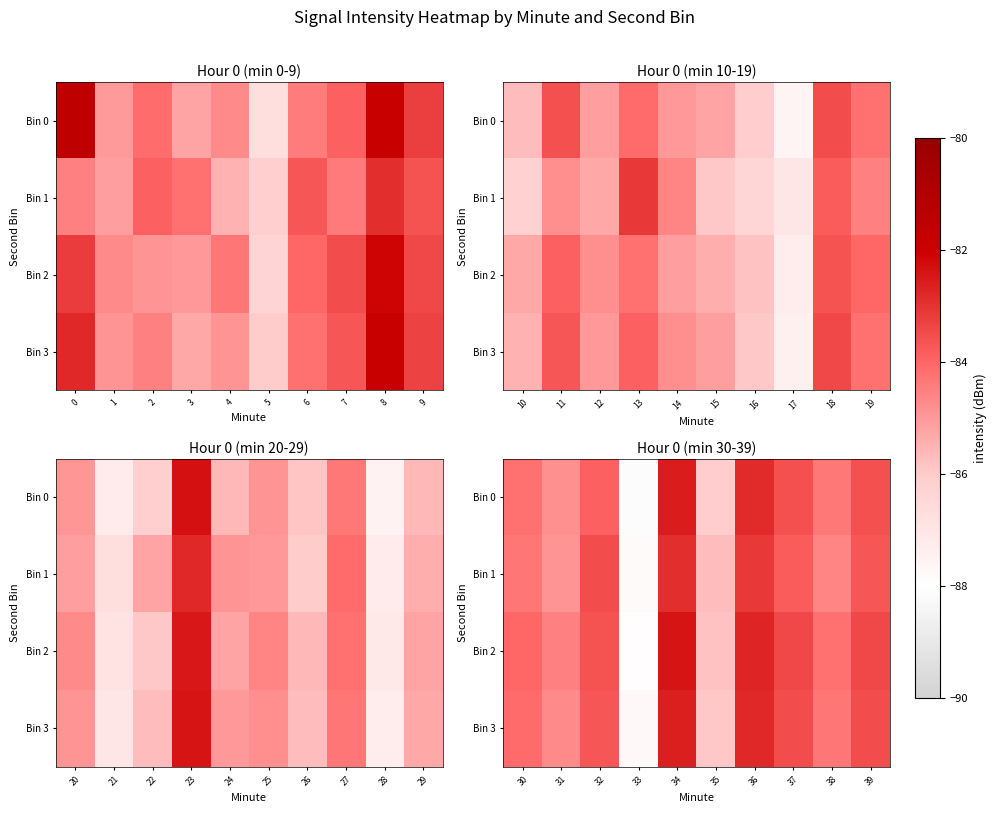

Between 32 and 36, which series saw the biggest shift?

Bin 0